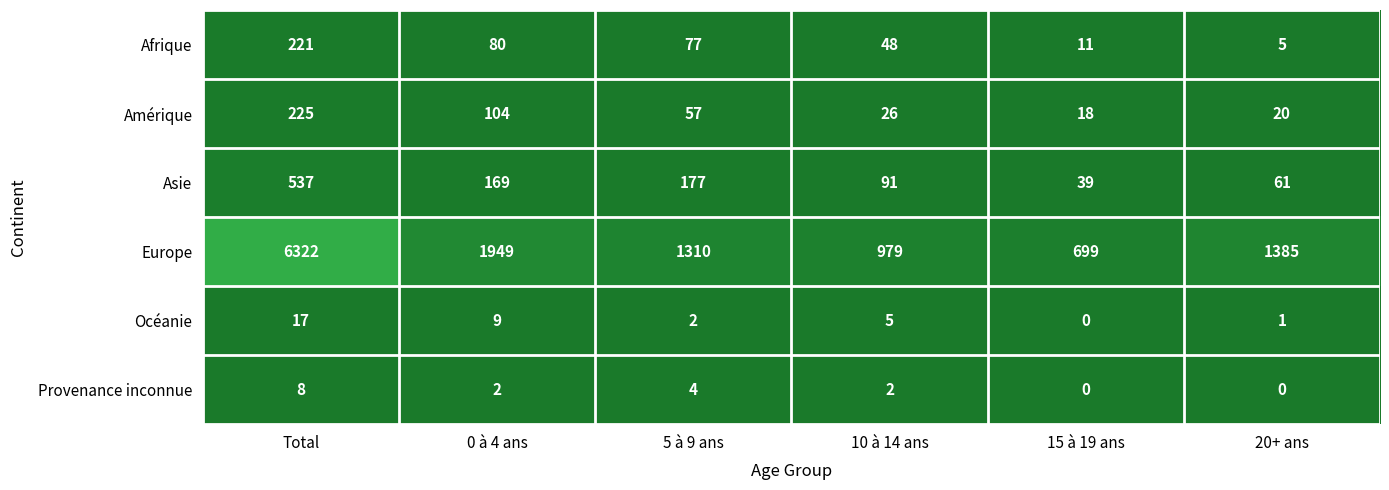

What is the difference between the second highest and minimum values in the Europe series?

1250